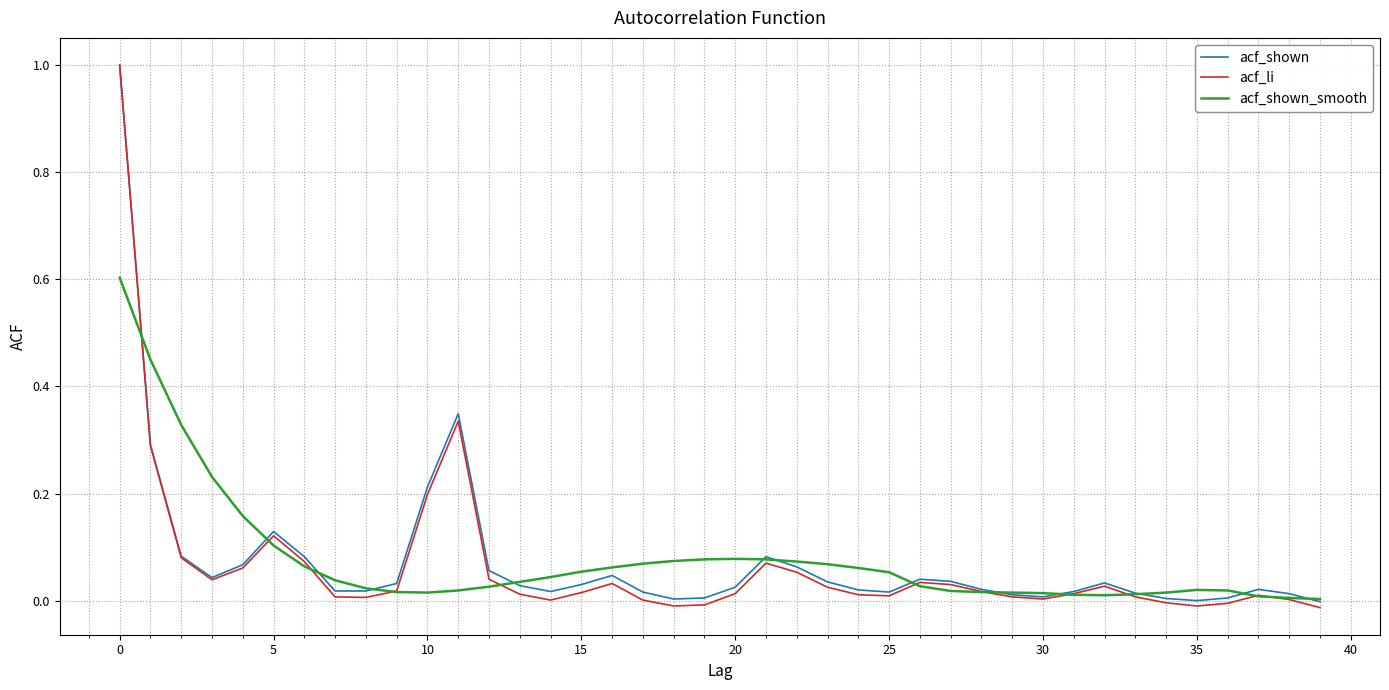

What is the maximum value shown in the chart?

1.0